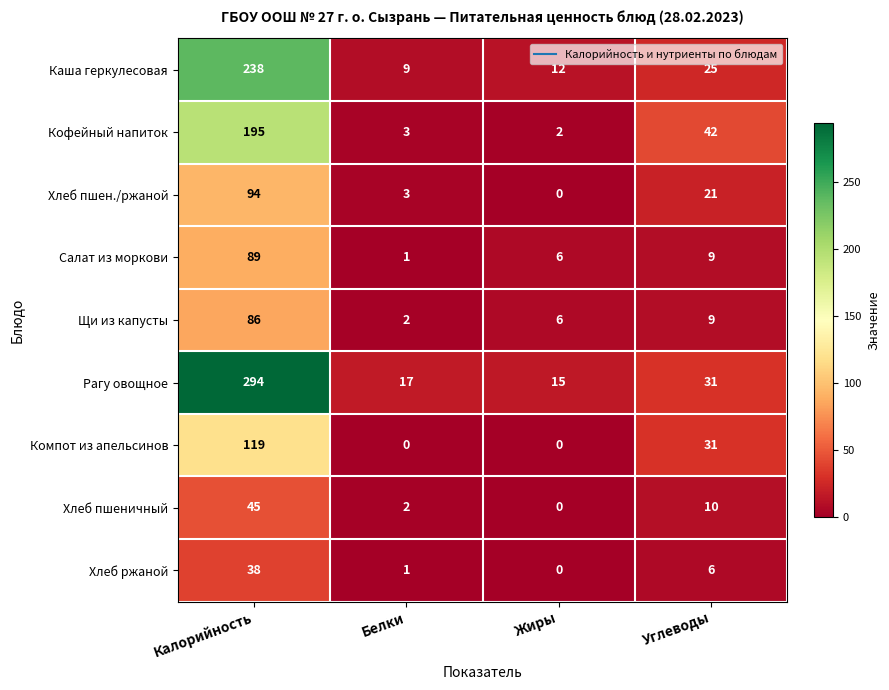

Count the number of data series in this chart.

9